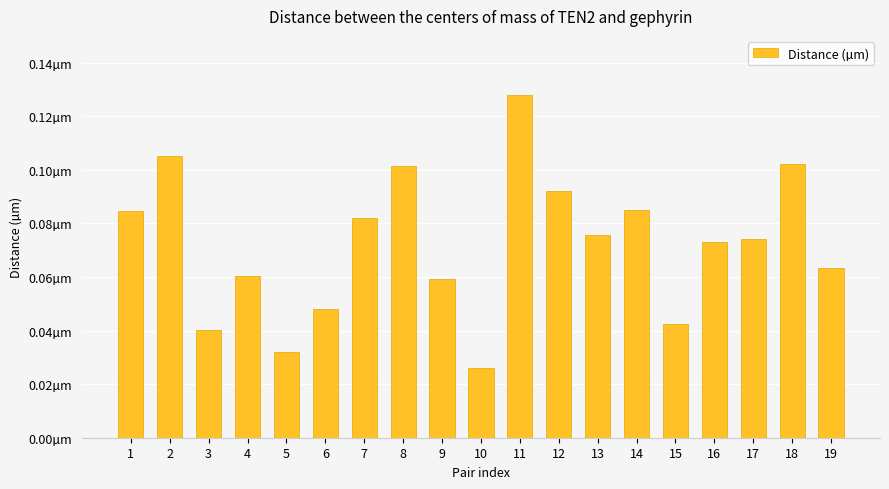

List the labels in order of value, smallest first.

10, 5, 3, 15, 6, 9, 4, 19, 16, 17, 13, 7, 1, 14, 12, 8, 18, 2, 11